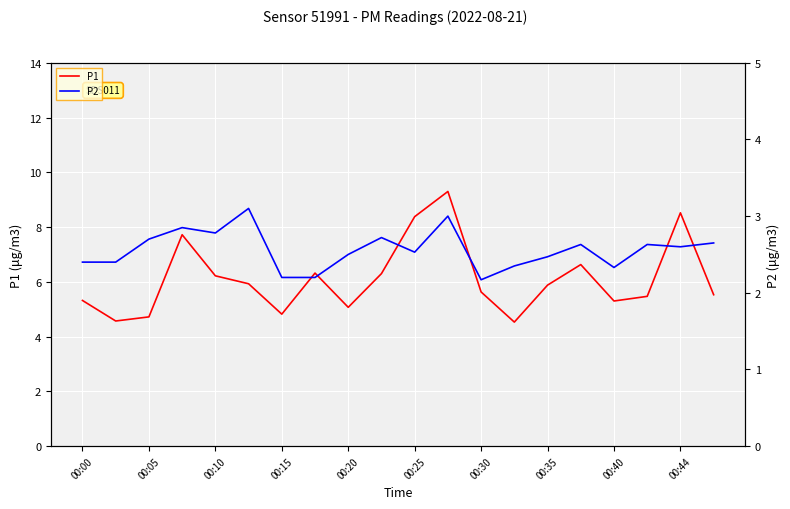

The P1 series shows 7.7 at 00:15. True or false?

False